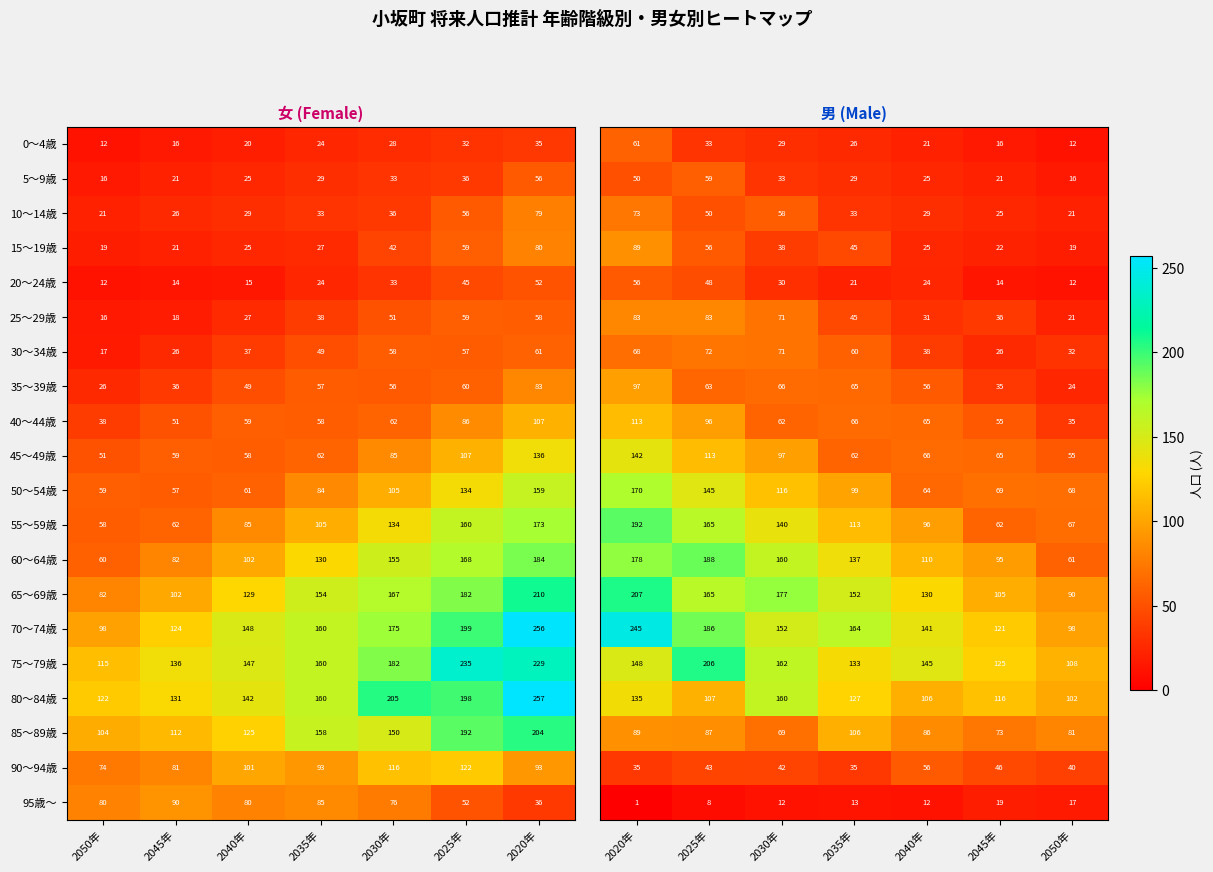

List the labels in order of 20～24歳 value, largest first.

2020年, 2025年, 2030年, 2040年, 2035年, 2045年, 2050年